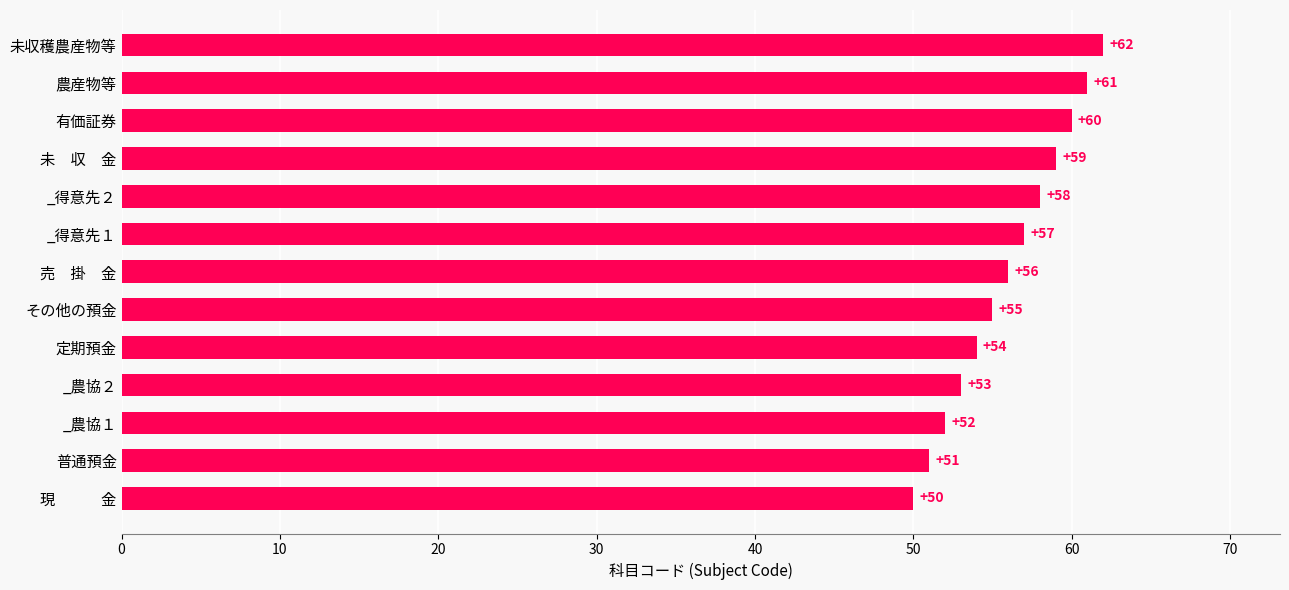

Where is the data nearest to the value 56?

売　掛　金